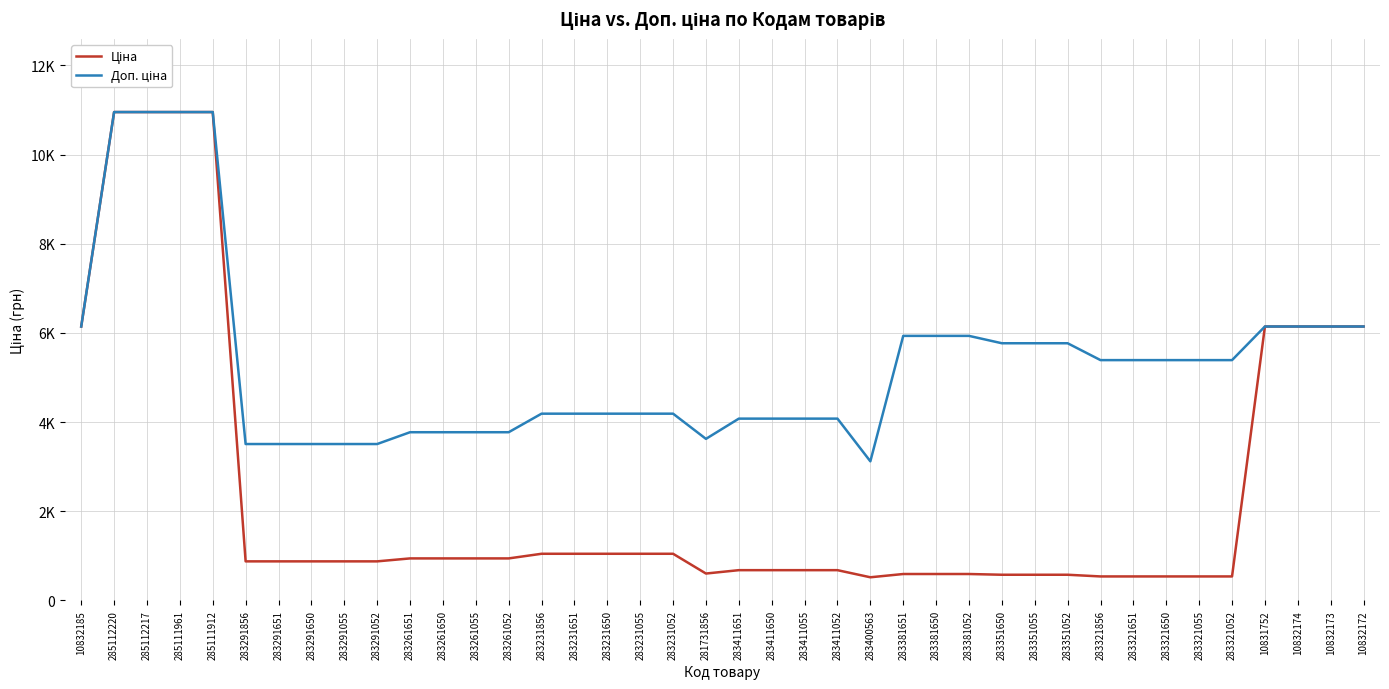

Is this an area chart (filled region under the line)?

No